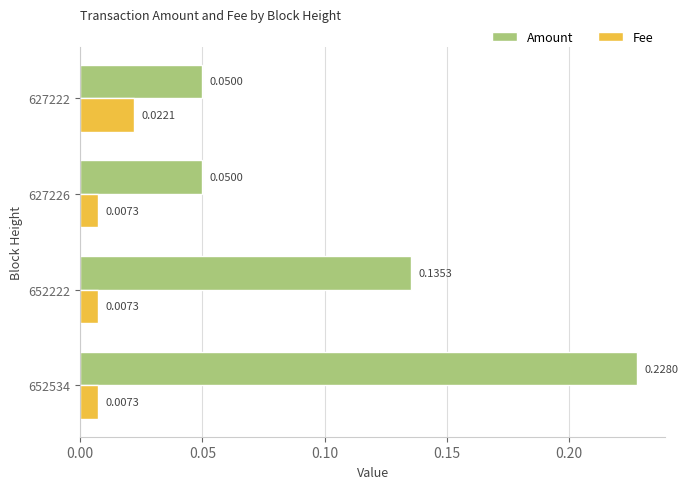

Rank the series by their maximum value, from highest to lowest.

Amount, Fee